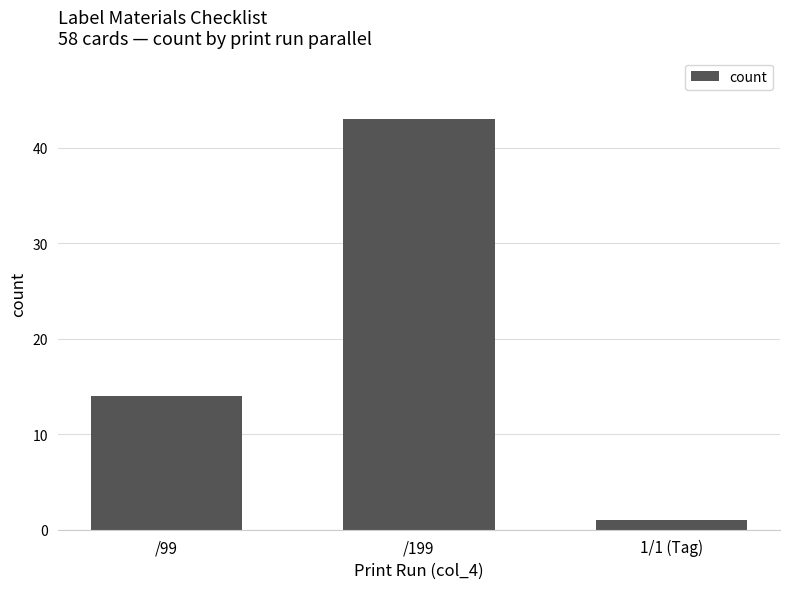

What is the maximum value shown in the chart?

43